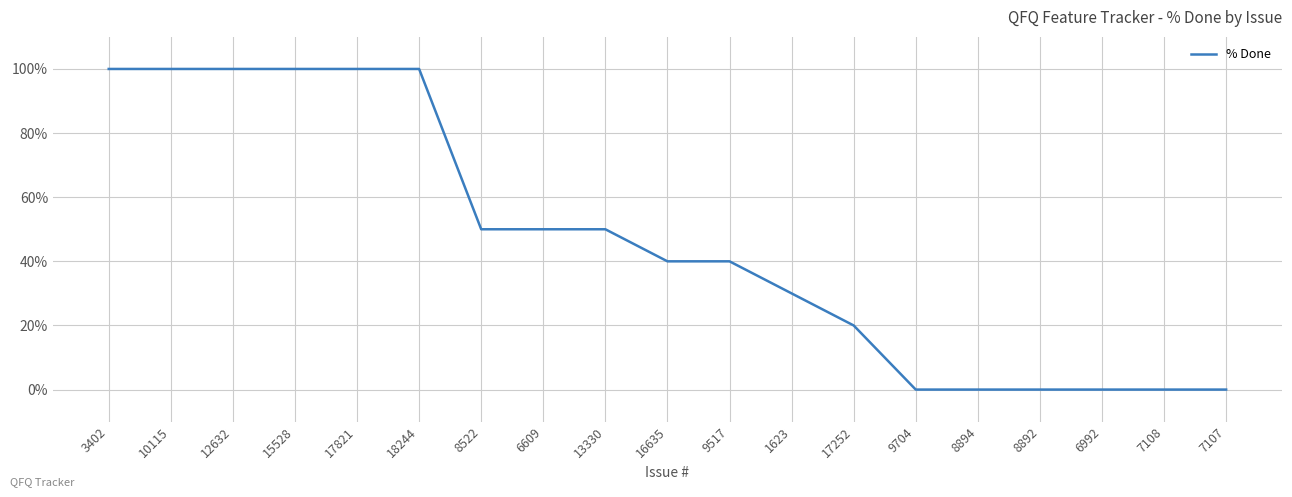

Reading left to right, list all the values displayed in this chart.

3402=100	10115=100	12632=100	15528=100	17821=100	18244=100	8522=50	6609=50	13330=50	16635=40	9517=40	1623=30	17252=20	9704=0	8894=0	8892=0	6992=0	7108=0	7107=0